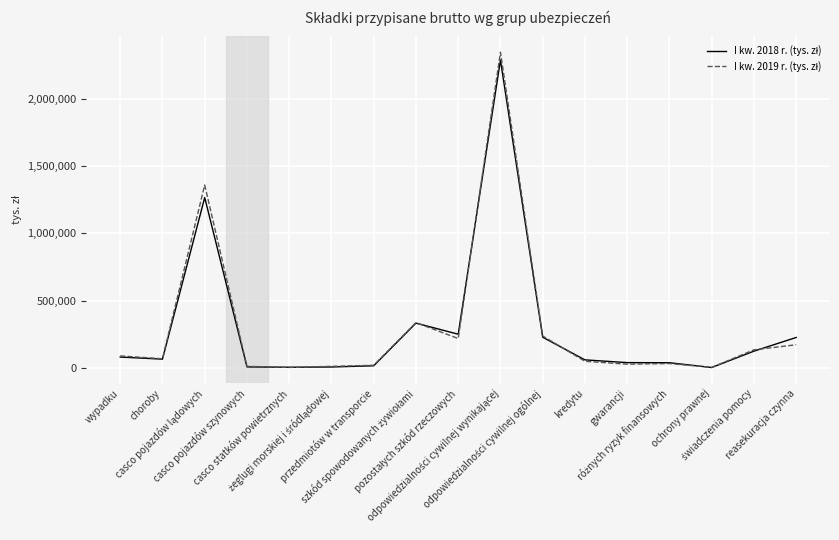

What is the maximum value shown in the chart?

2346777